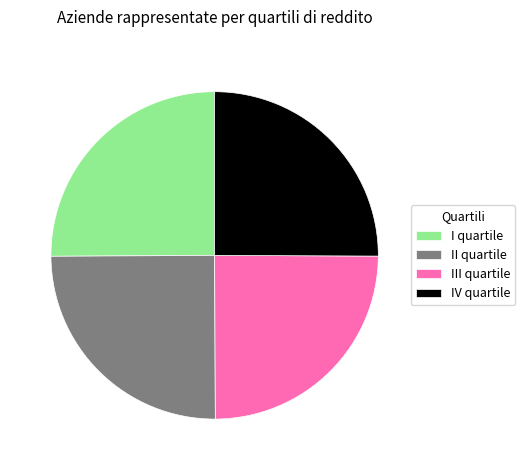

What is the ratio of the value at III quartile to the value at IV quartile?

1.0